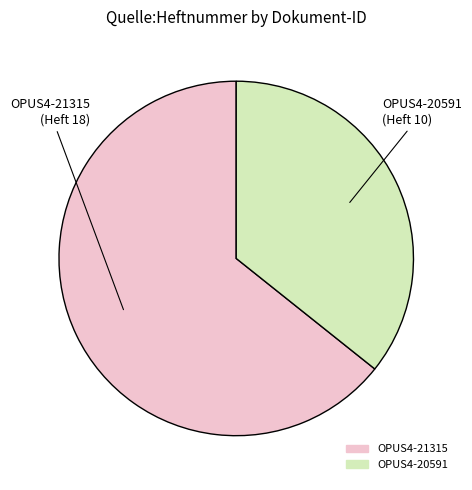

True or false: OPUS4-20591 accounts for 22% of the total.

False